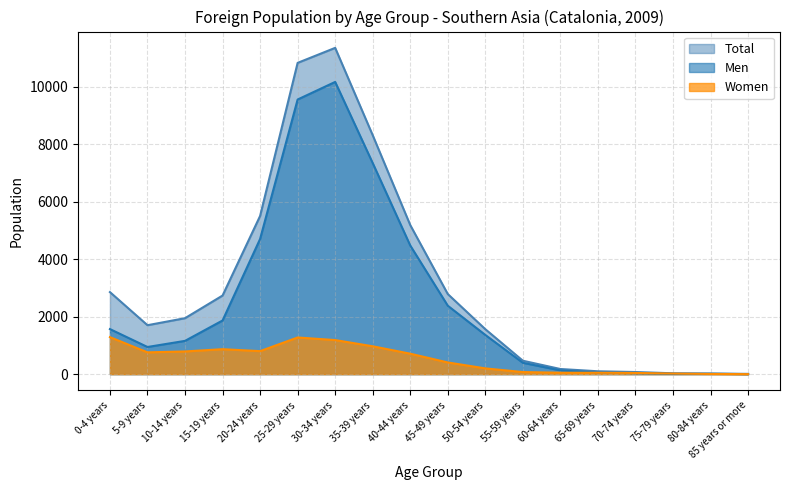

Rank the categories by Women value from highest to lowest.

0-4 years, 25-29 years, 30-34 years, 35-39 years, 15-19 years, 20-24 years, 10-14 years, 5-9 years, 40-44 years, 45-49 years, 50-54 years, 55-59 years, 60-64 years, 65-69 years, 70-74 years, 75-79 years, 80-84 years, 85 years or more